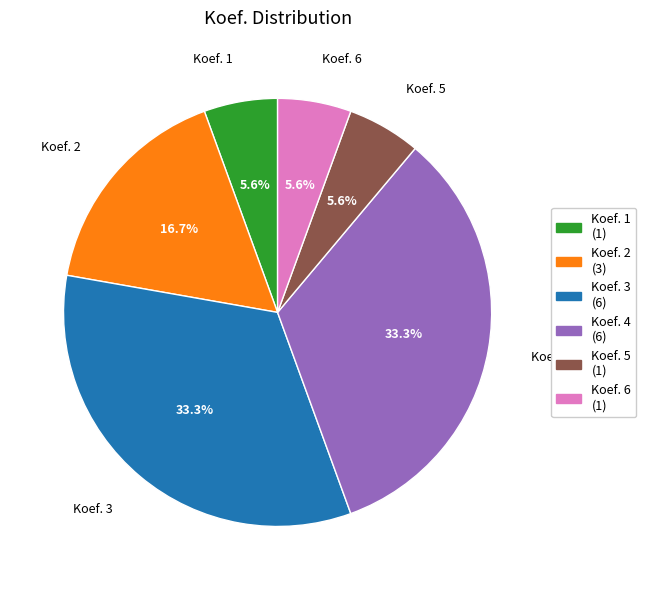

Does any single category account for the majority?

No